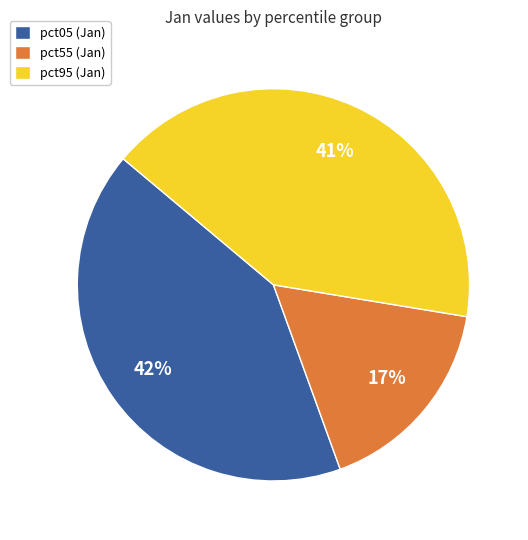

Is pct05 (Jan) the majority of the pie?

No